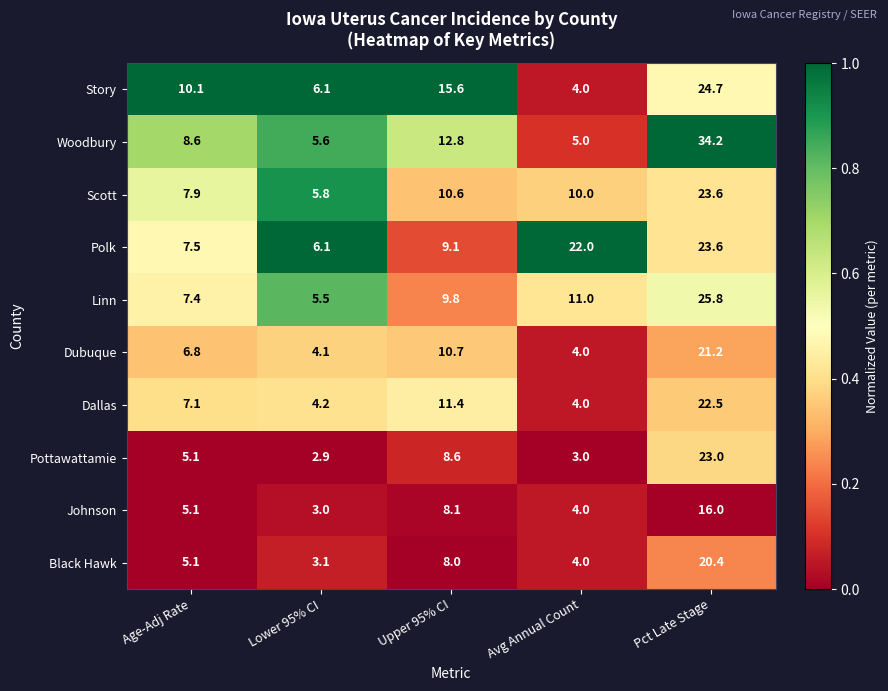

True or false: Johnson has a value of 6.7 at Avg Annual Count.

False